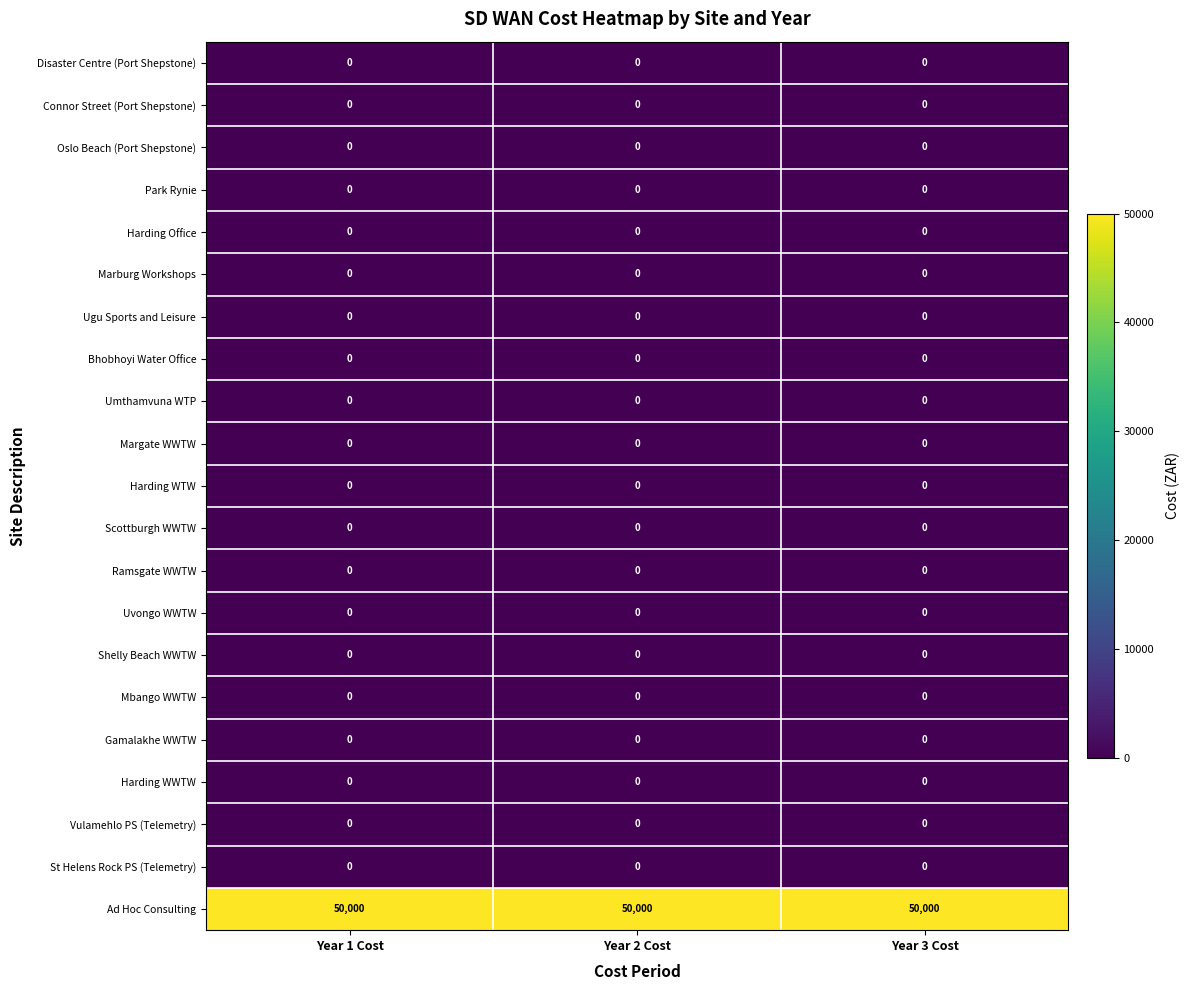

Is it true that Harding Office equals 0 at Year 3 Cost?

True